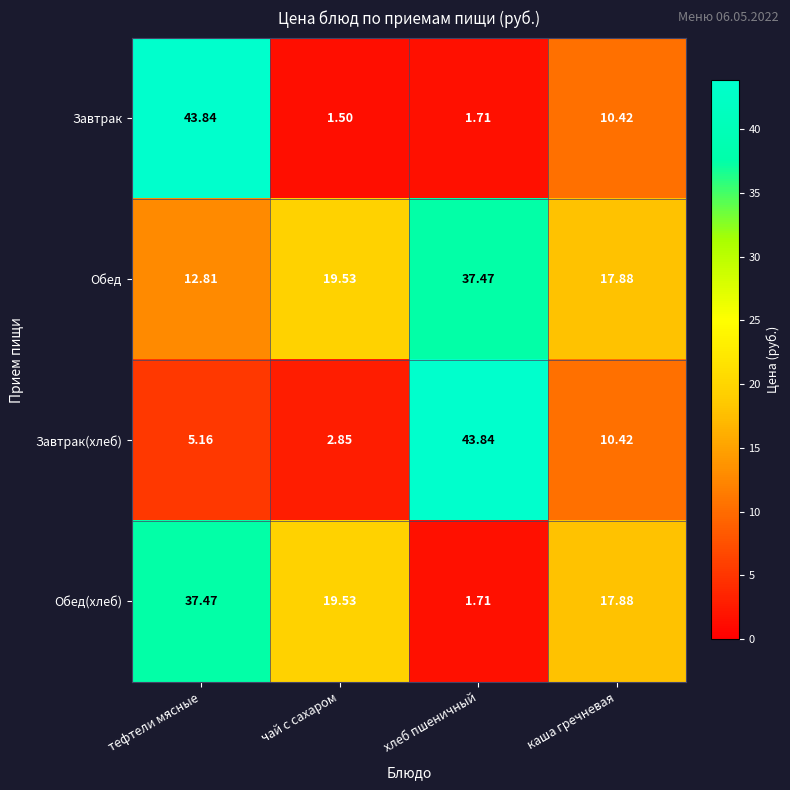

How many categories are shown in the chart?

4